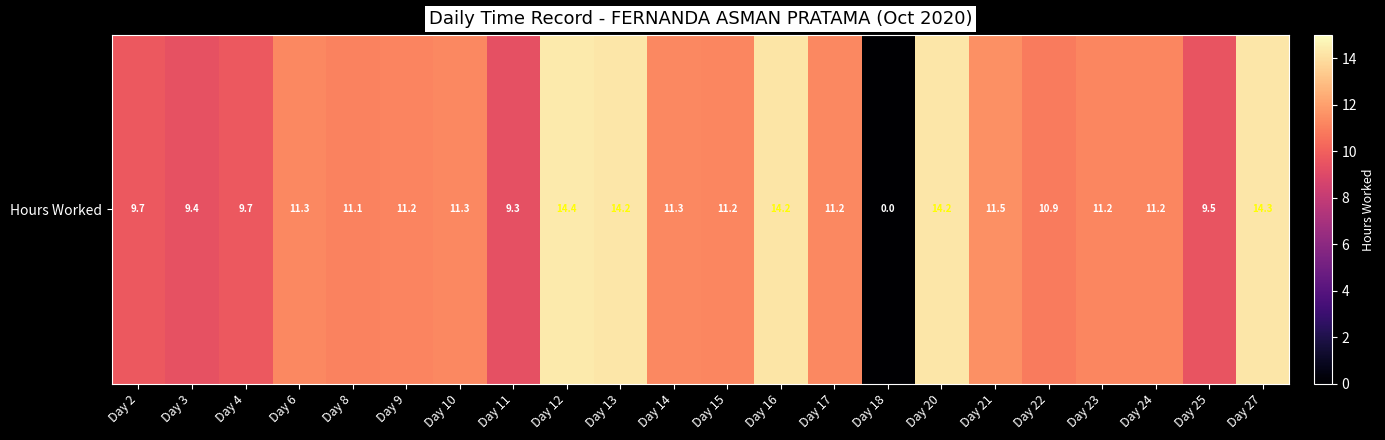

Between Day 10 and Day 20, which is larger?

Day 20